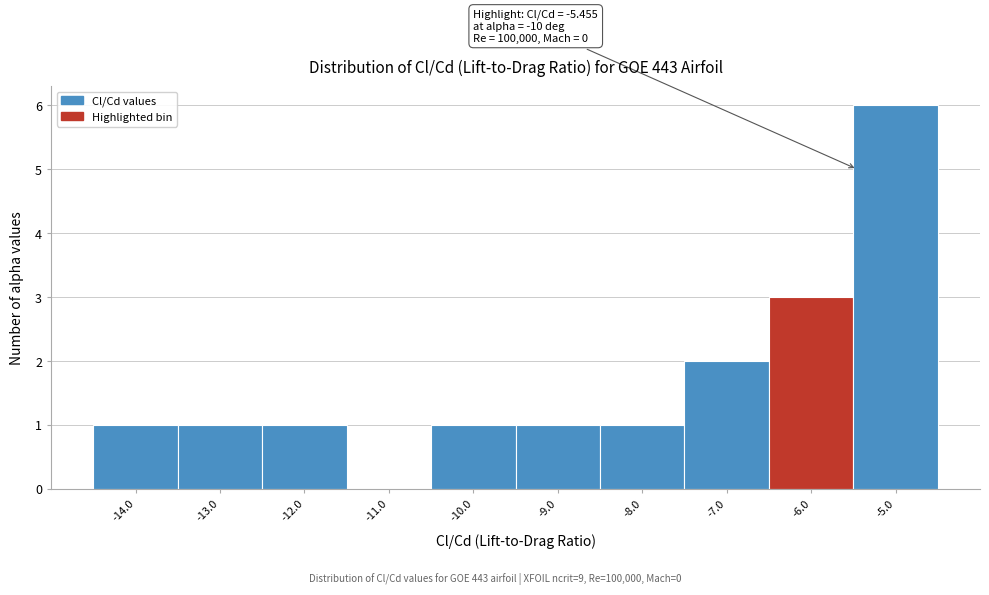

Reading right to left, extract all data points from this chart.

-5.0=6	-6.0=3	-7.0=2	-8.0=1	-9.0=1	-10.0=1	-11.0=0	-12.0=1	-13.0=1	-14.0=1